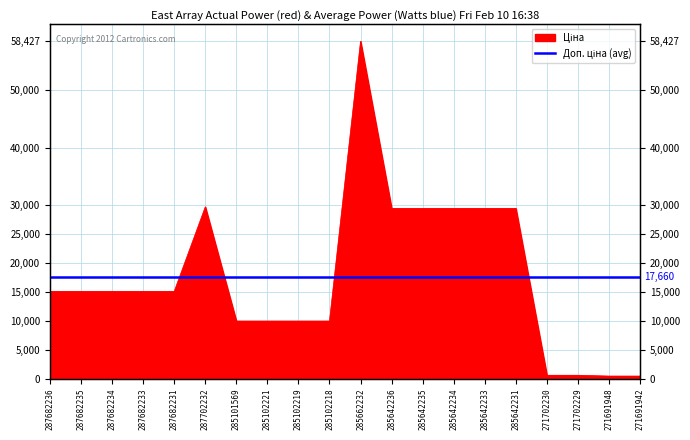

Approximately how many times larger is the value at 285642231 compared to 287682233?

2.0